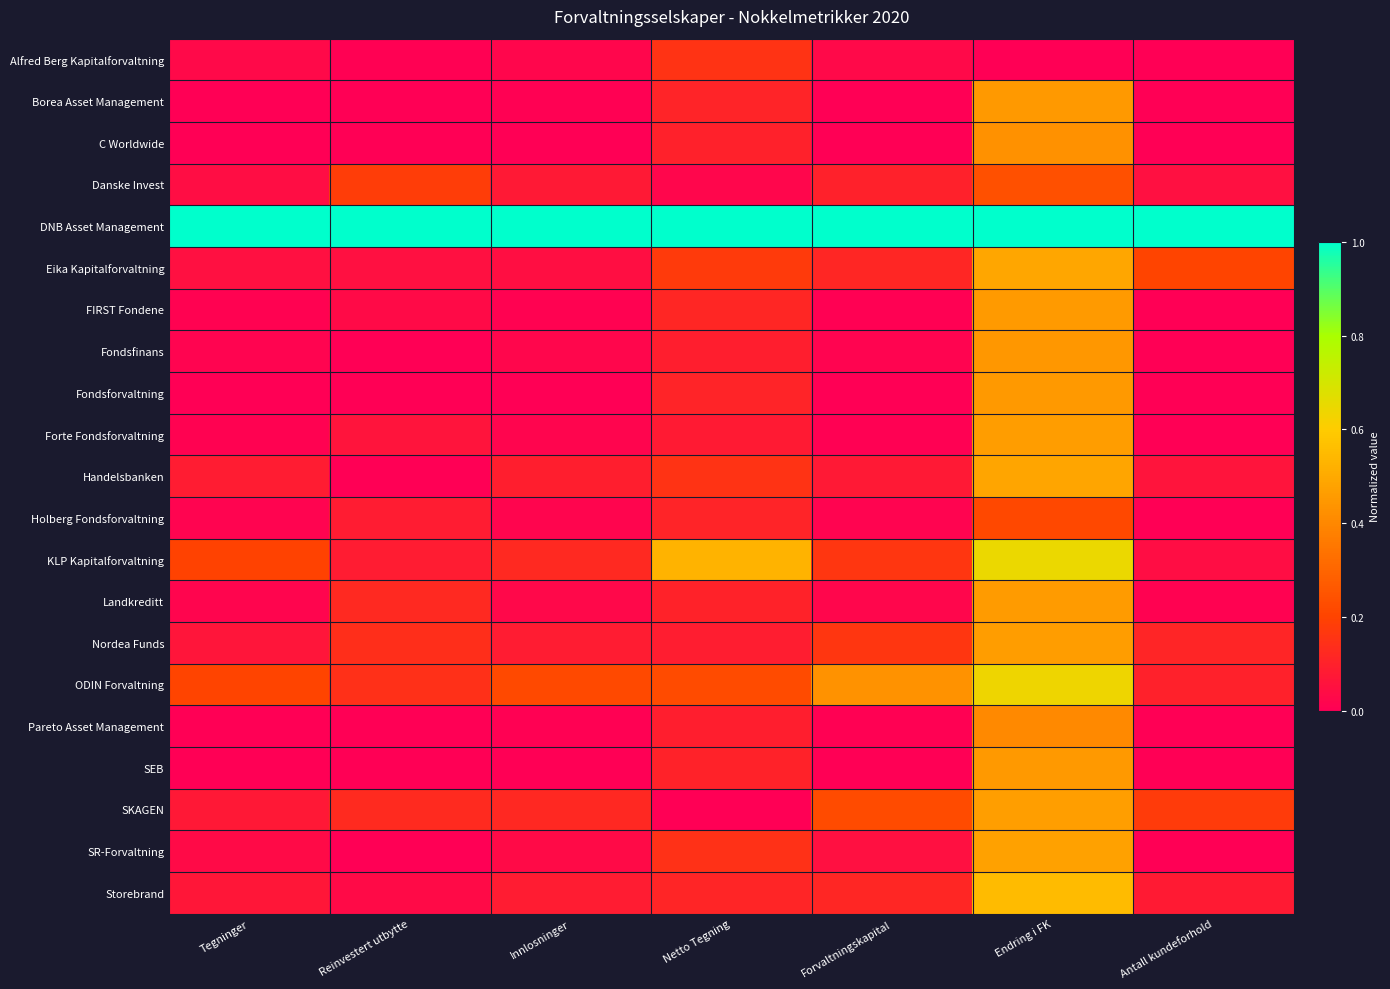

At Antall kundeforhold, list the series in order from smallest to largest.

SR-Forvaltning, Borea Asset Management, Fondsforvaltning, SEB, Forte Fondsforvaltning, FIRST Fondene, Fondsfinans, Pareto Asset Management, Alfred Berg Kapitalforvaltning, C Worldwide, Holberg Fondsforvaltning, Landkreditt, KLP Kapitalforvaltning, Danske Invest, Handelsbanken, Storebrand, ODIN Forvaltning, Nordea Funds, SKAGEN, Eika Kapitalforvaltning, DNB Asset Management